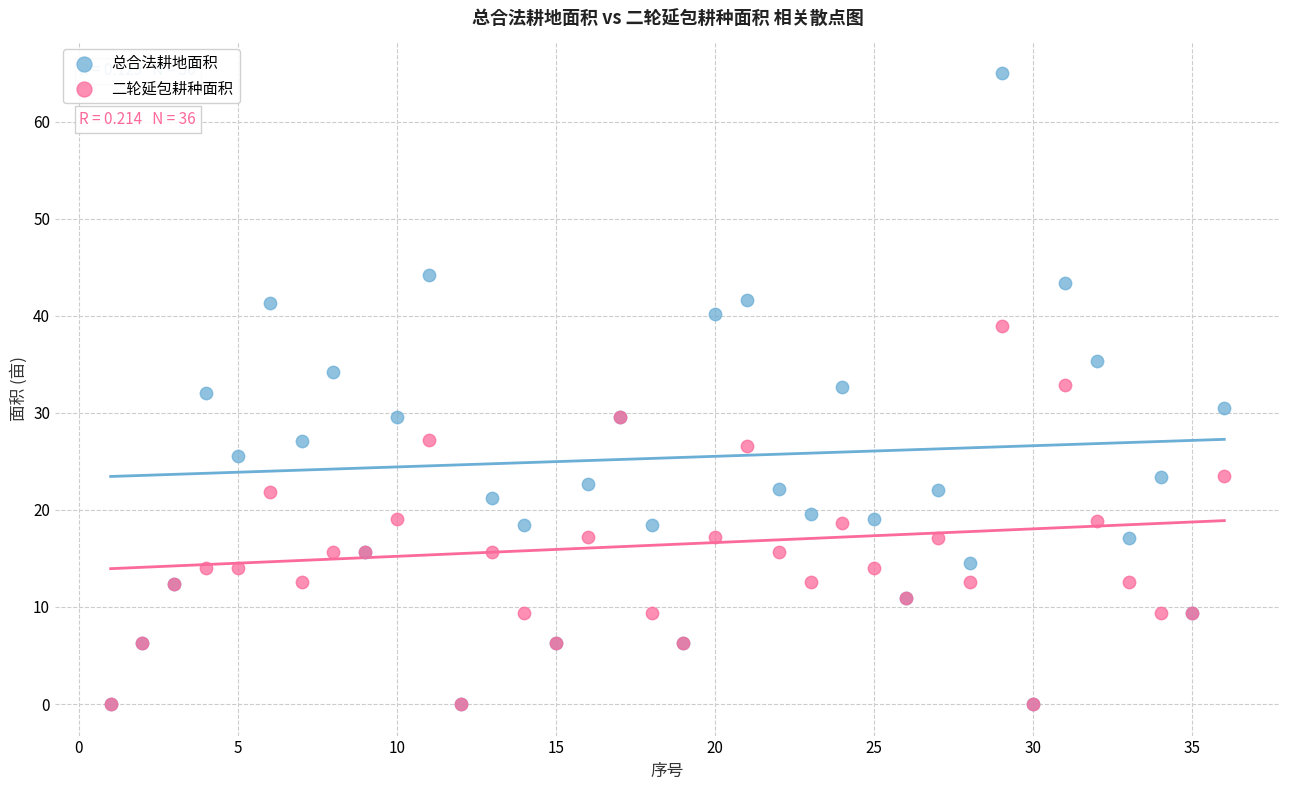

Which series contains the highest Y value?

总合法耕地面积